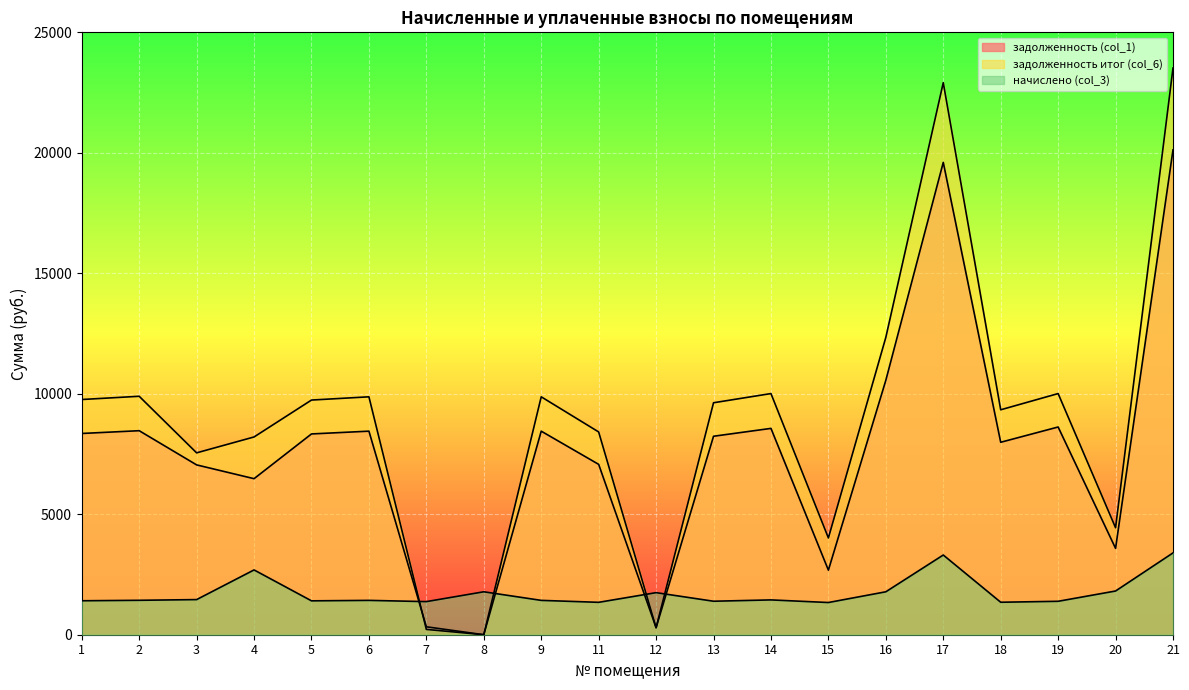

How many lines are shown in the chart?

3